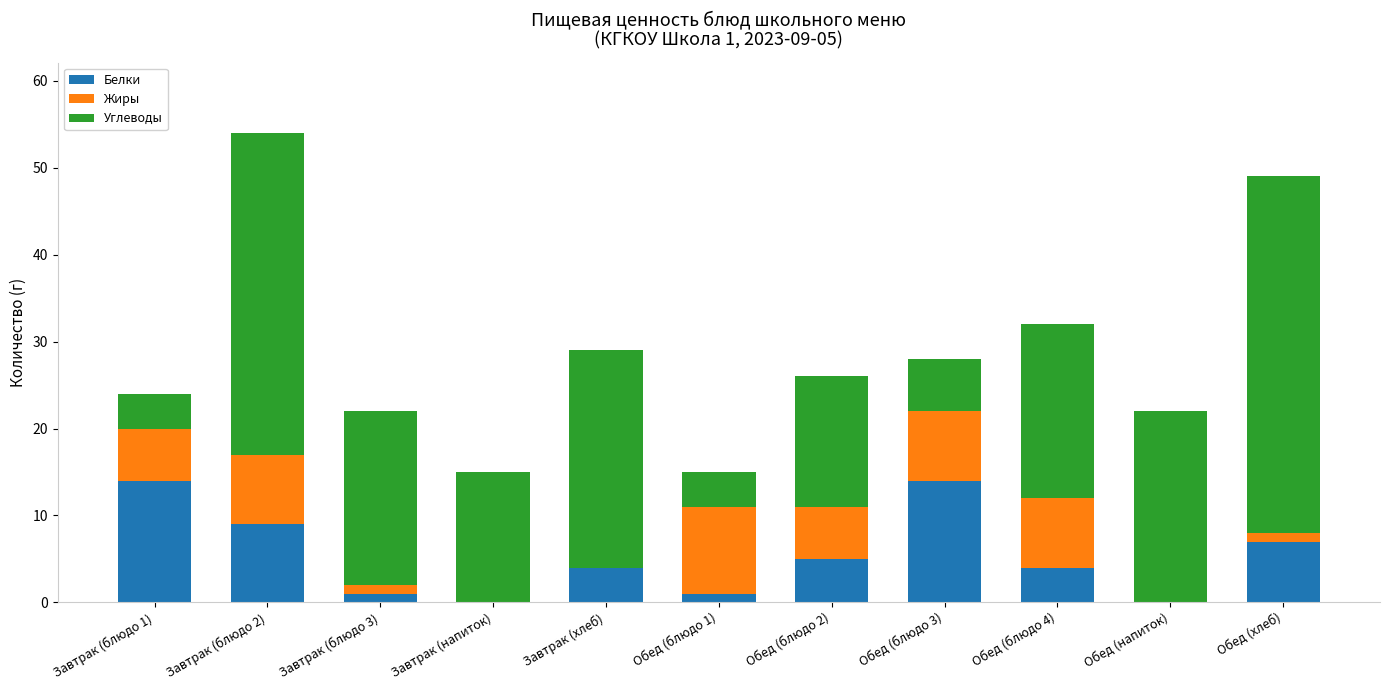

Are the bars horizontal?

No